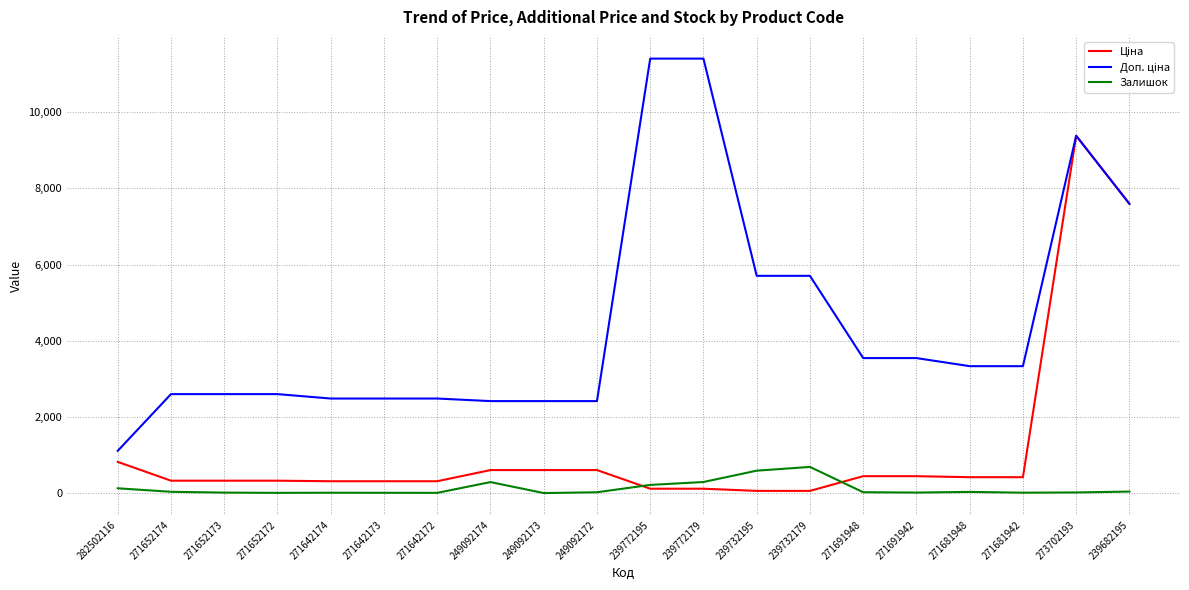

The Залишок series shows 30.0 at 271681948. True or false?

True